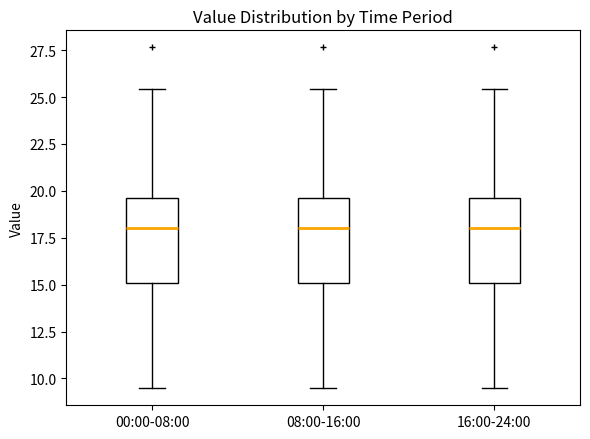

Reading left to right, read every box against the y-axis: the position of its median line, the range the box covers, and the ends of its whiskers. The values are not printed on the chart, so give them approximately, as read against the axis.

00:00-08:00: median 18.0, box 15.0 to 19.5, whiskers 9.5 to 25.5
08:00-16:00: median 18.0, box 15.0 to 19.5, whiskers 9.5 to 25.5
16:00-24:00: median 18.0, box 15.0 to 19.5, whiskers 9.5 to 25.5